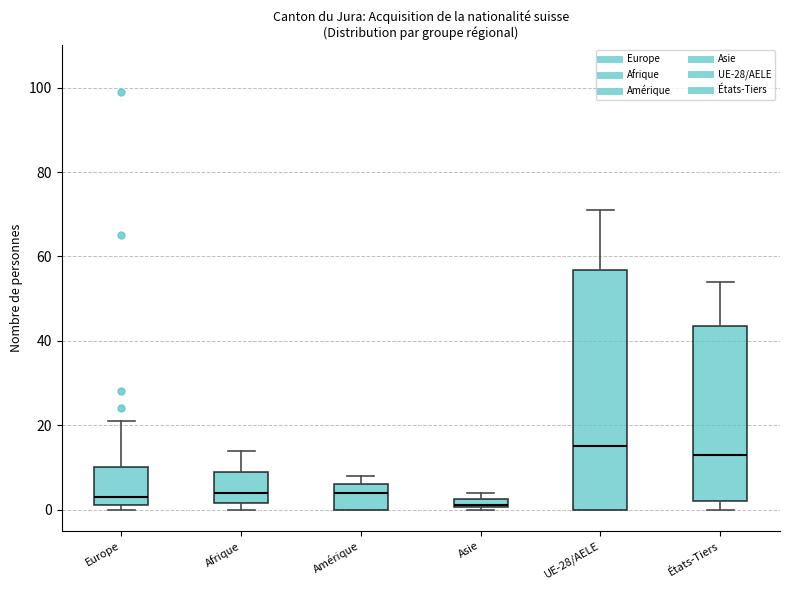

Which box's median line is the lowest?

Asie